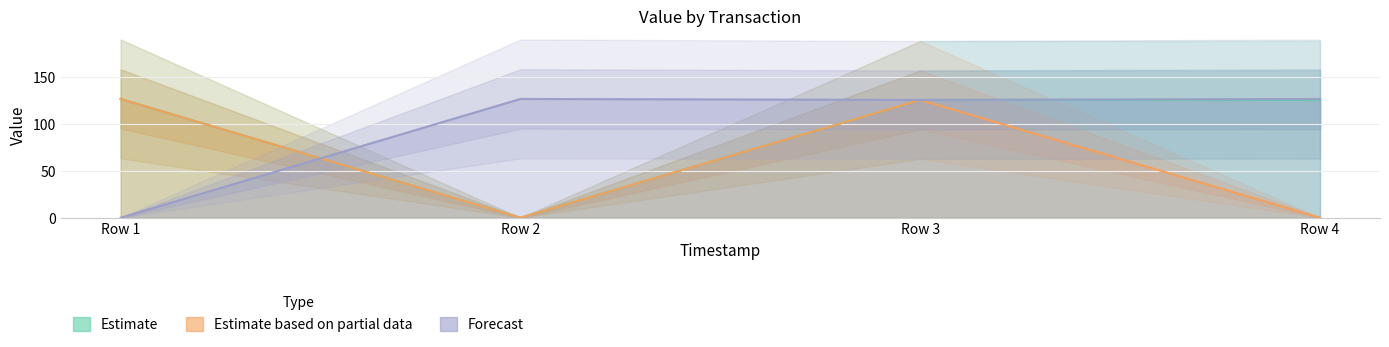

Rank the series at Row 2 from lowest to highest value.

Estimate, Estimate based on partial data, Forecast